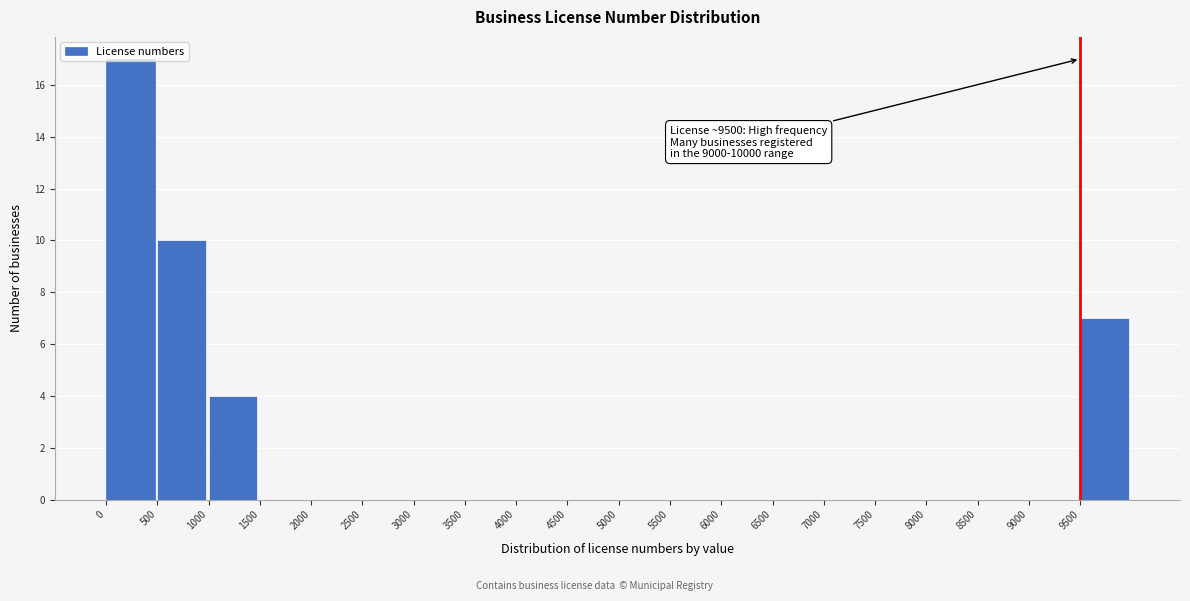

Which range on the x-axis has the tallest bar?

0 to 500